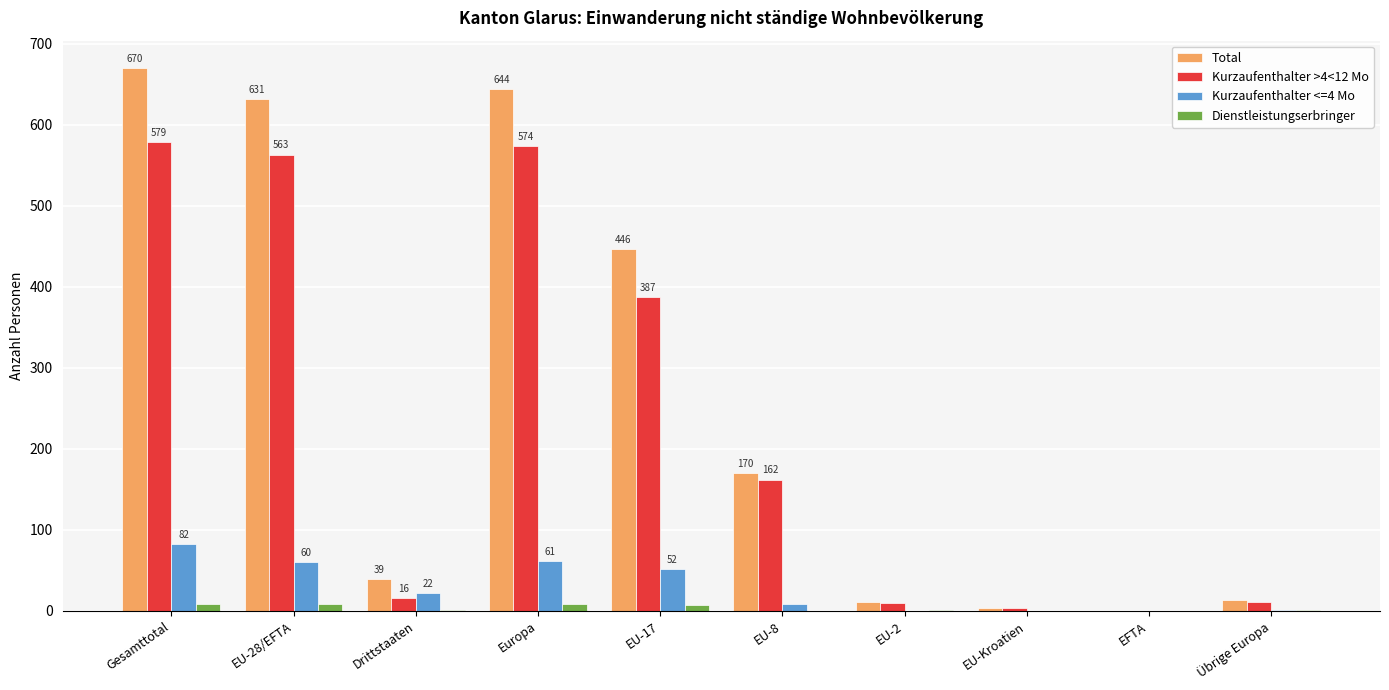

Count the number of categories in the chart.

10